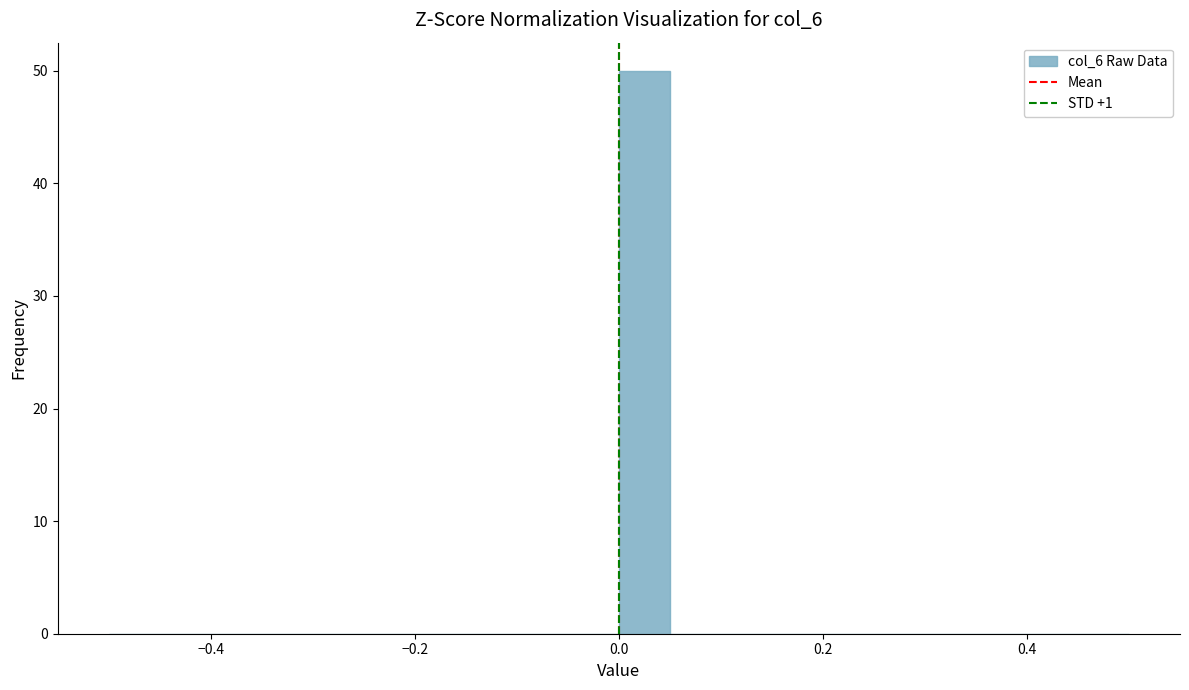

Read against the x-axis, roughly where is the centre of the tallest bar?

0.02